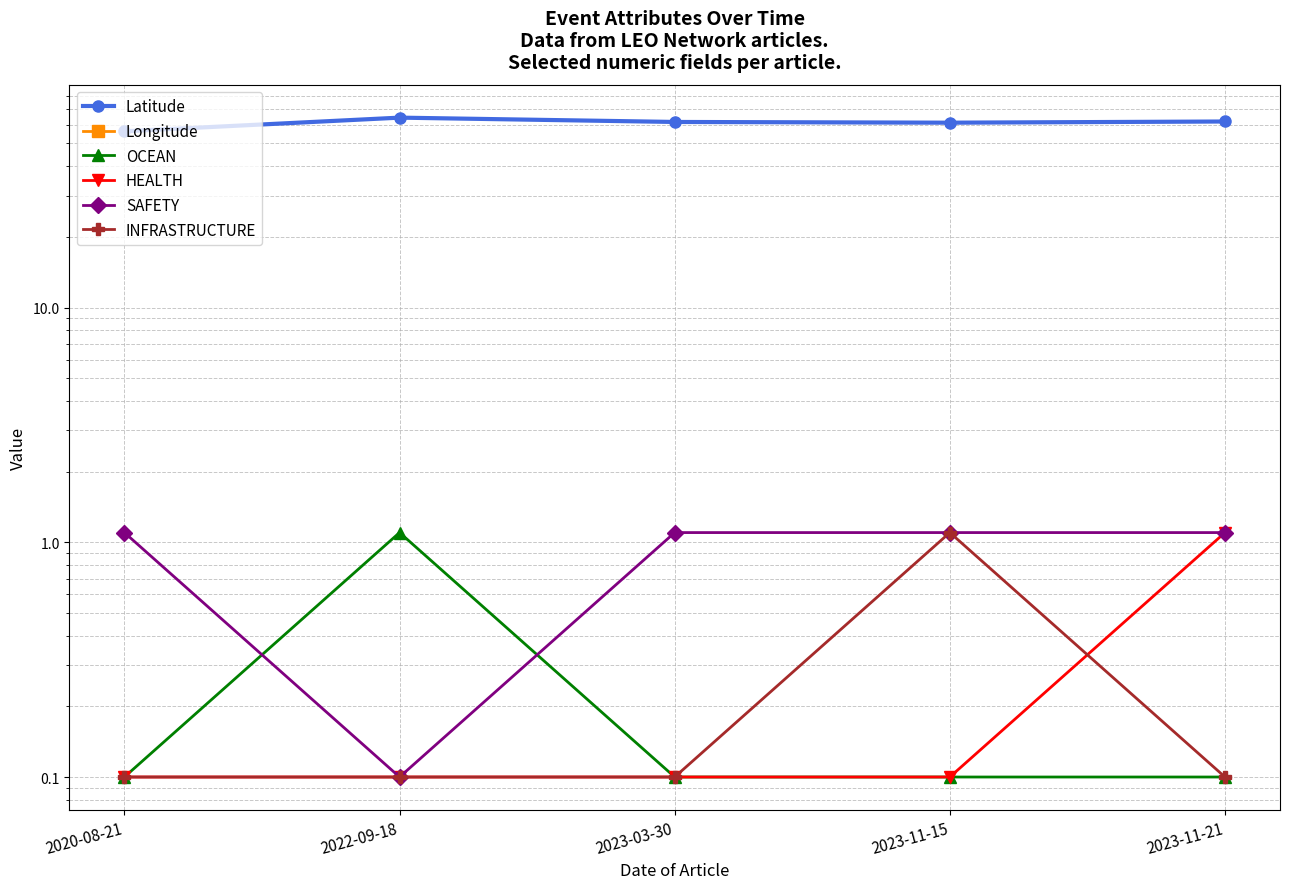

True or false: Latitude has more than 0 interior local peaks.

True